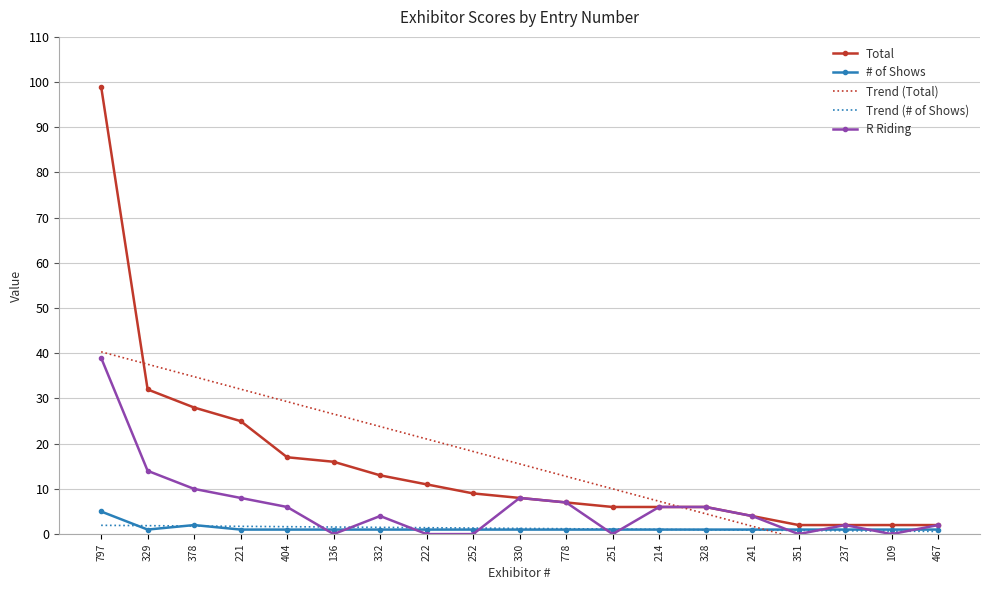

What is the value of the Trend (# of Shows) point at the 19th from the left?

0.6